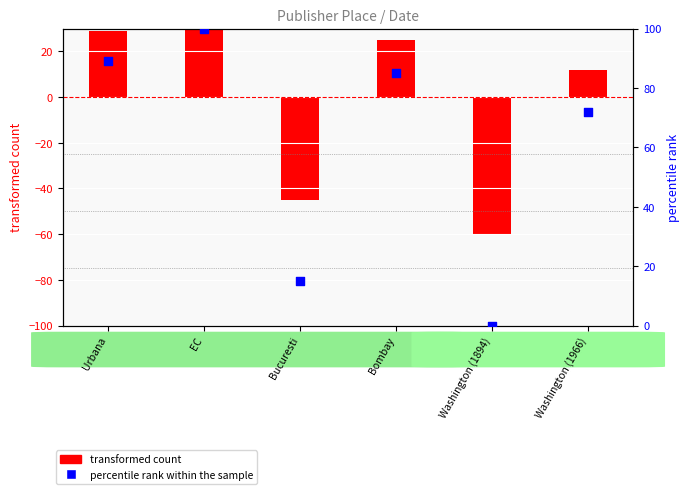

Is the value of percentile rank within the sample at Washington (1894) greater than the value of transformed count at Bombay?

No